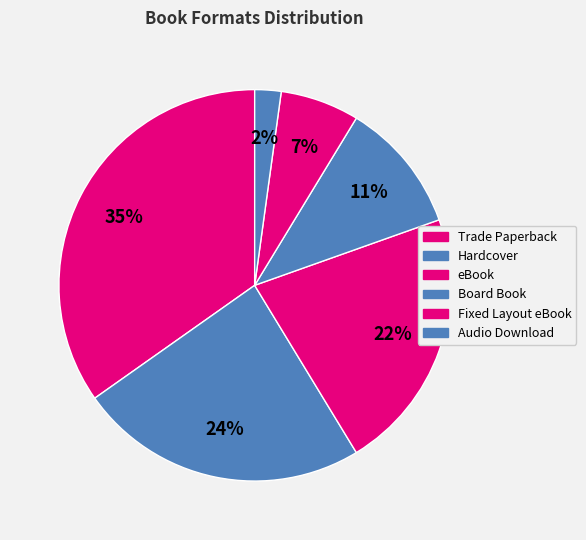

Count the number of slices in the pie.

6